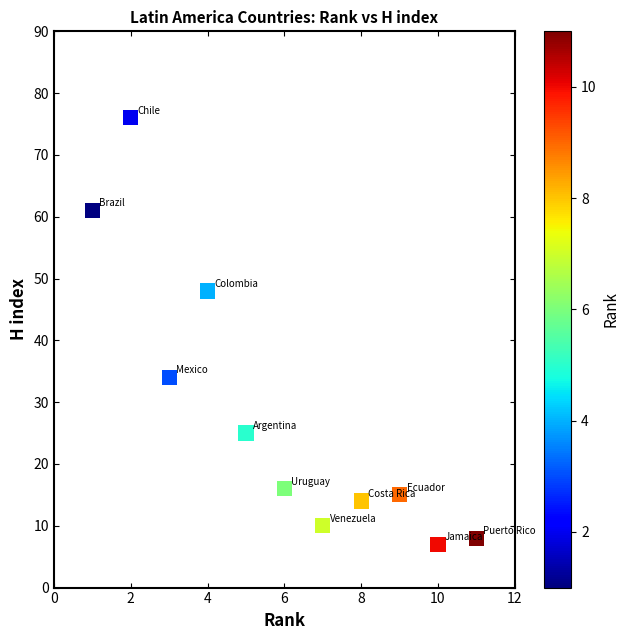

What is the average X value?

6